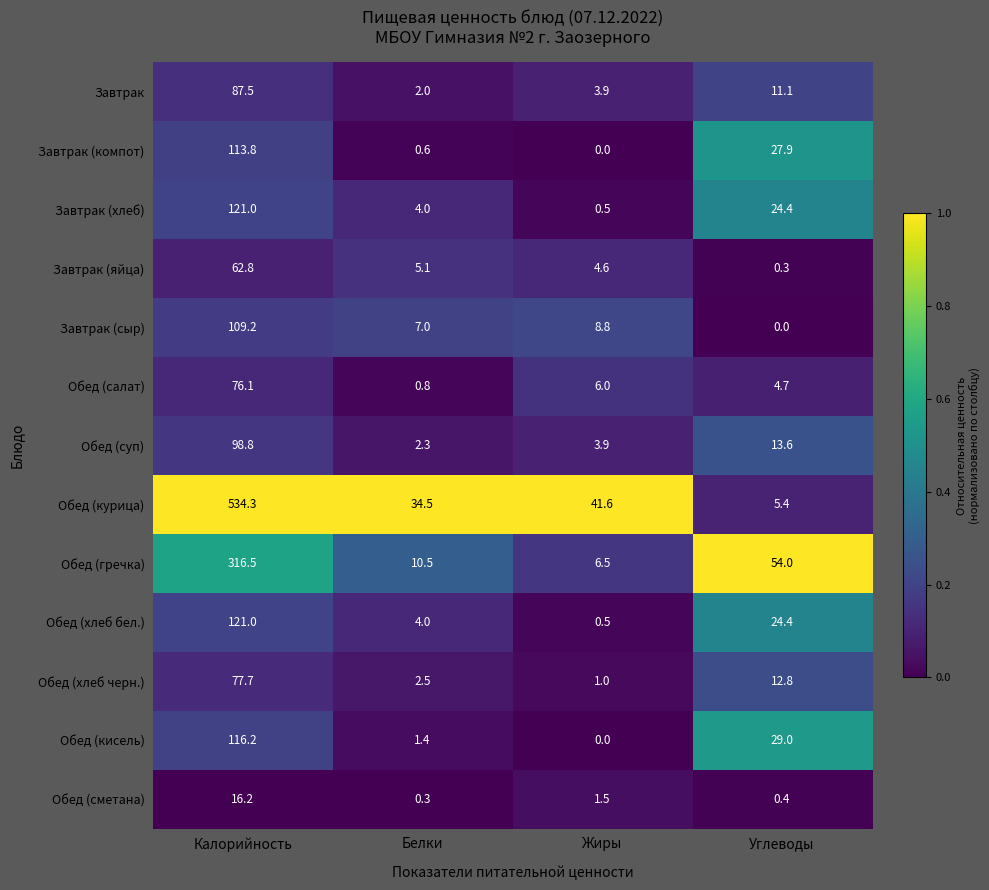

List the labels in order of Завтрак (компот) value, smallest first.

Жиры, Белки, Углеводы, Калорийность